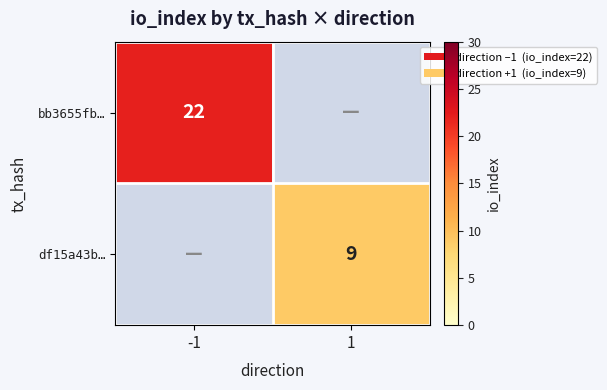

The value of df15a43b… at 1 is 16. True or false?

False